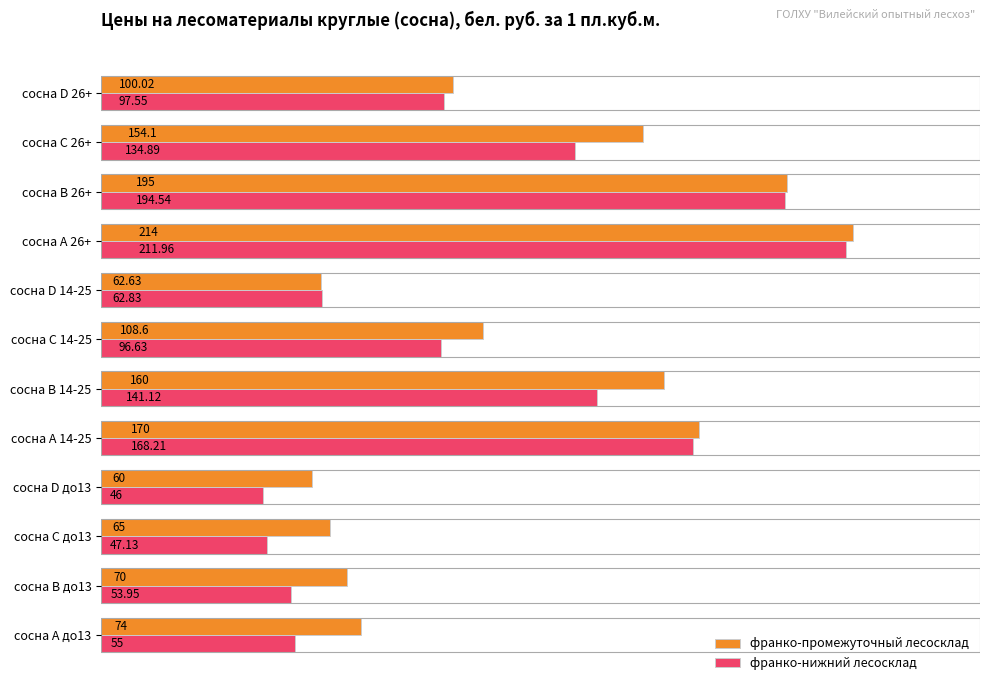

What is the difference between the maximum and minimum values in the франко-нижний лесосклад series?

166.0